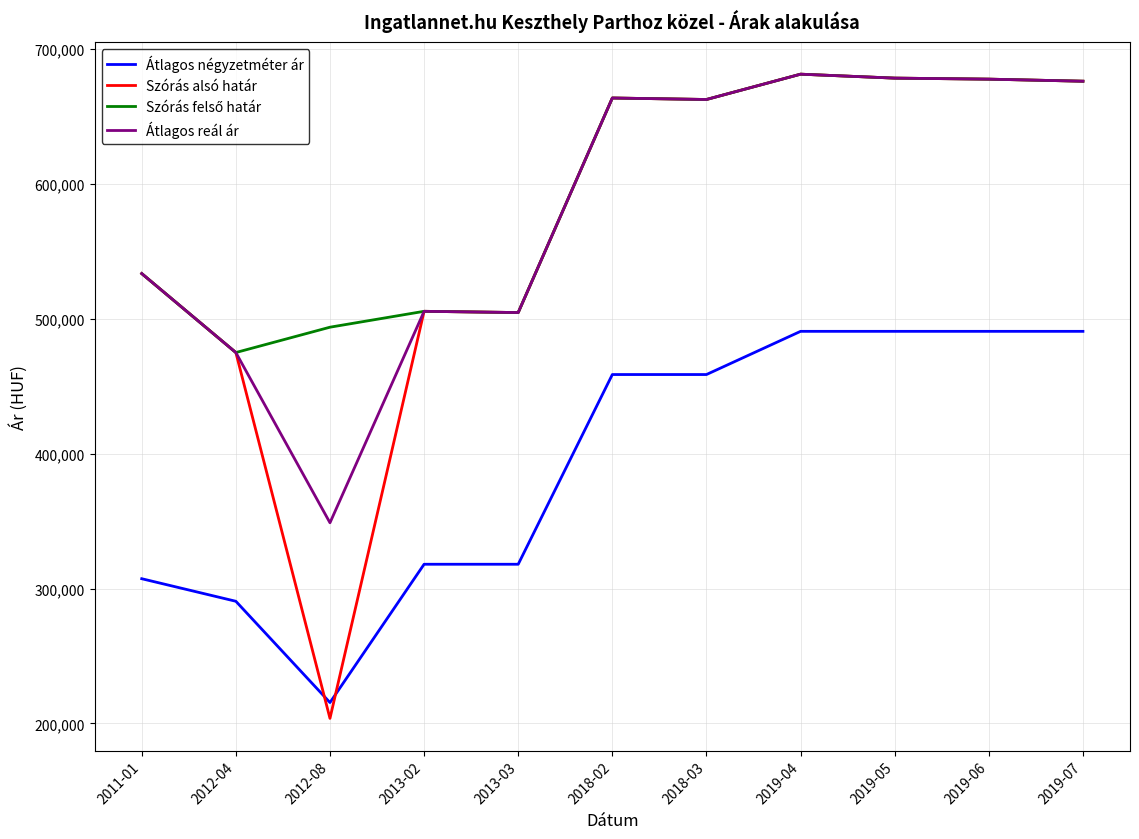

In Átlagos reál ár, how many points are lower than both neighbors (excluding endpoints)?

3